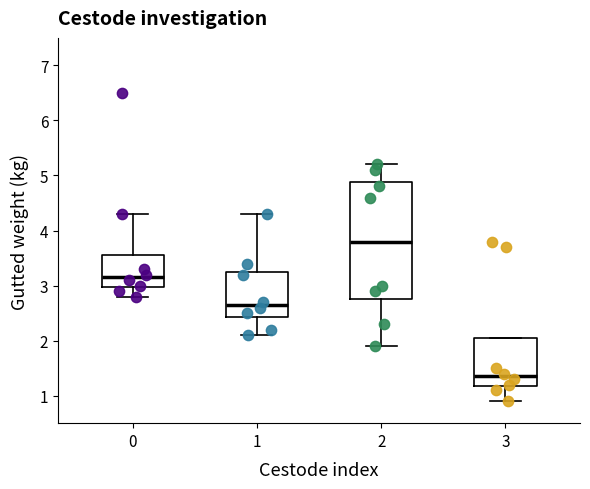

Reading left to right, transcribe this box plot: for each box, give where its median line is, the range the box spans, and where its two whiskers end, as read against the y-axis. The values are not printed on the chart, so give them approximately, as read against the axis.

0: median 3.2, box 3.0 to 3.6, whiskers 2.8 to 4.3
1: median 2.7, box 2.4 to 3.3, whiskers 2.1 to 4.3
2: median 3.8, box 2.8 to 4.9, whiskers 1.9 to 5.2
3: median 1.4, box 1.2 to 2.1, whiskers 0.9 to 2.1